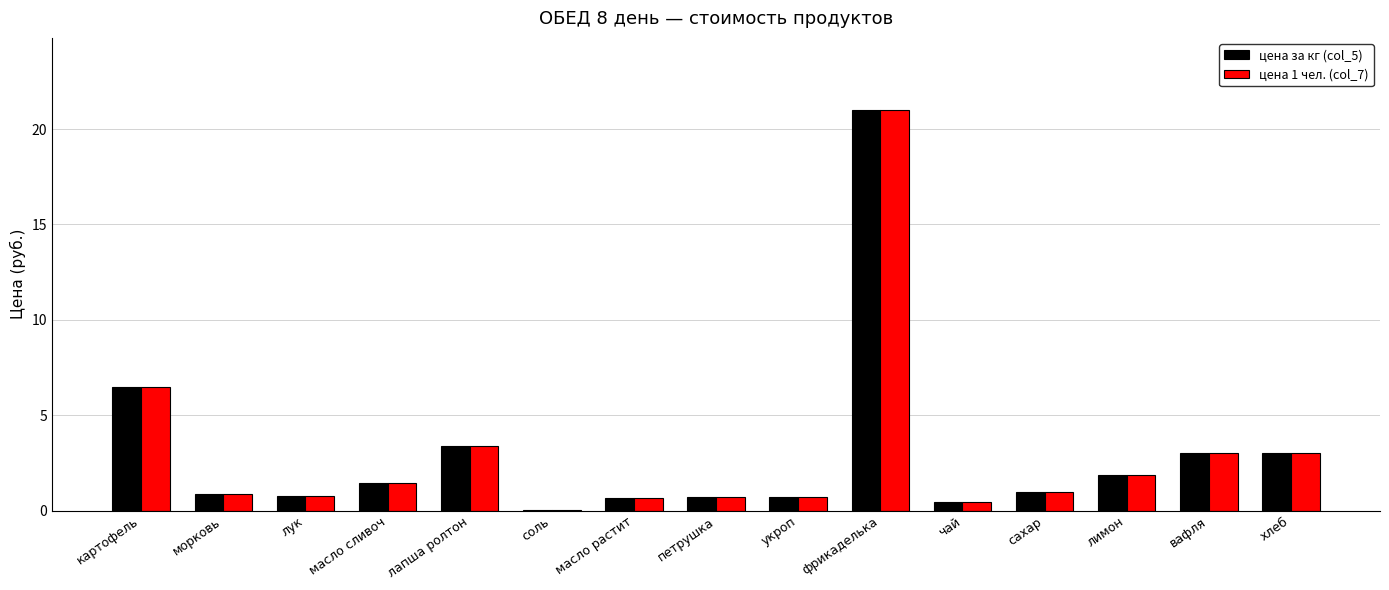

What is the sum of the цена 1 чел. (col_7) values at хлеб and масло сливоч?

4.5